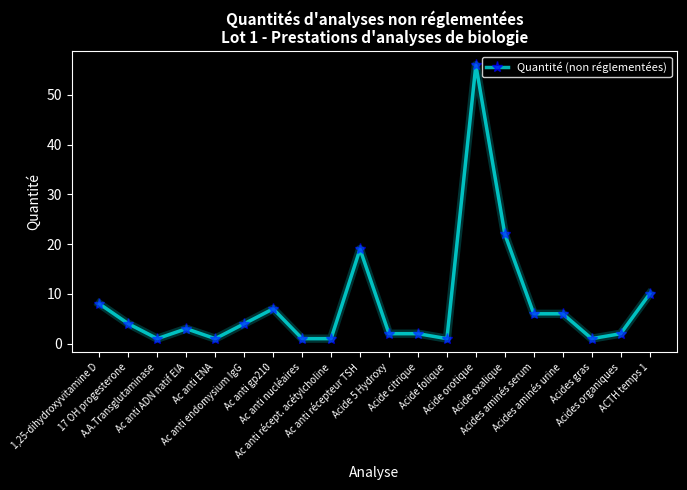

Reading right to left, what are all the values shown in this chart?

10	2	1	6	6	22	56	1	2	2	19	1	1	7	4	1	3	1	4	8